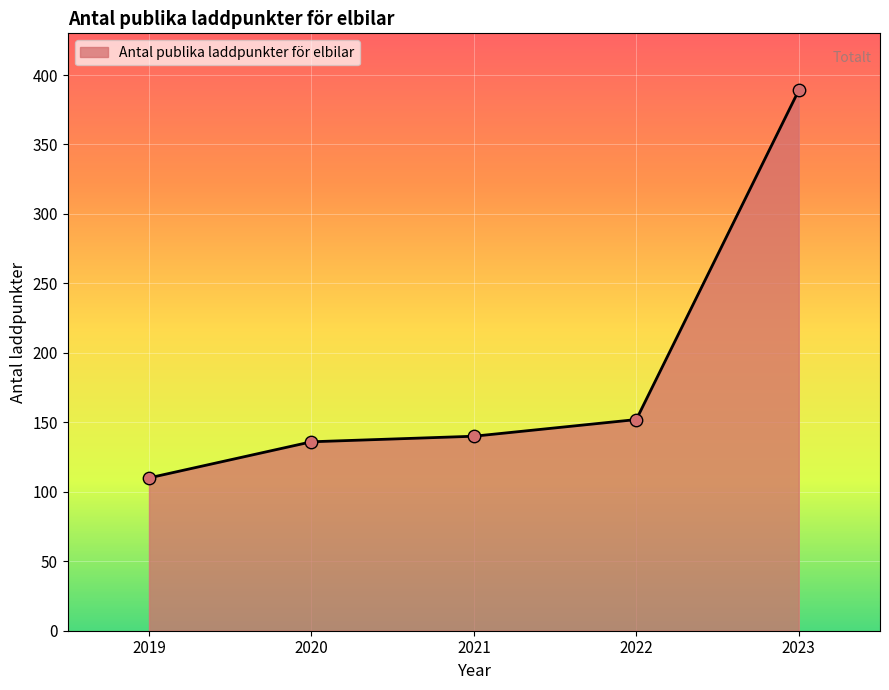

Approximately how many times larger is the value at 2021 compared to 2022?

0.9